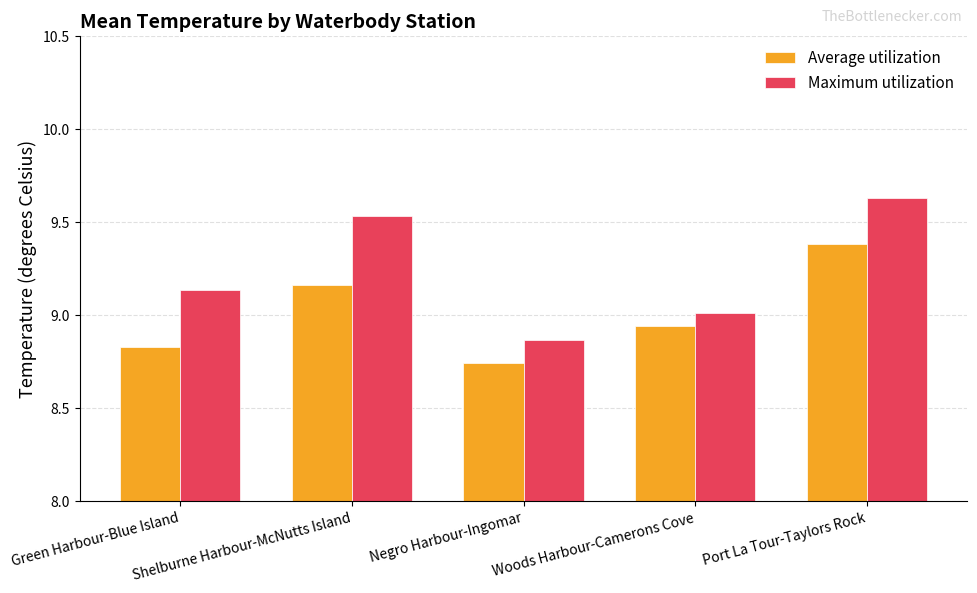

The value of Average utilization at Woods Harbour-Camerons Cove is 15.6. True or false?

False